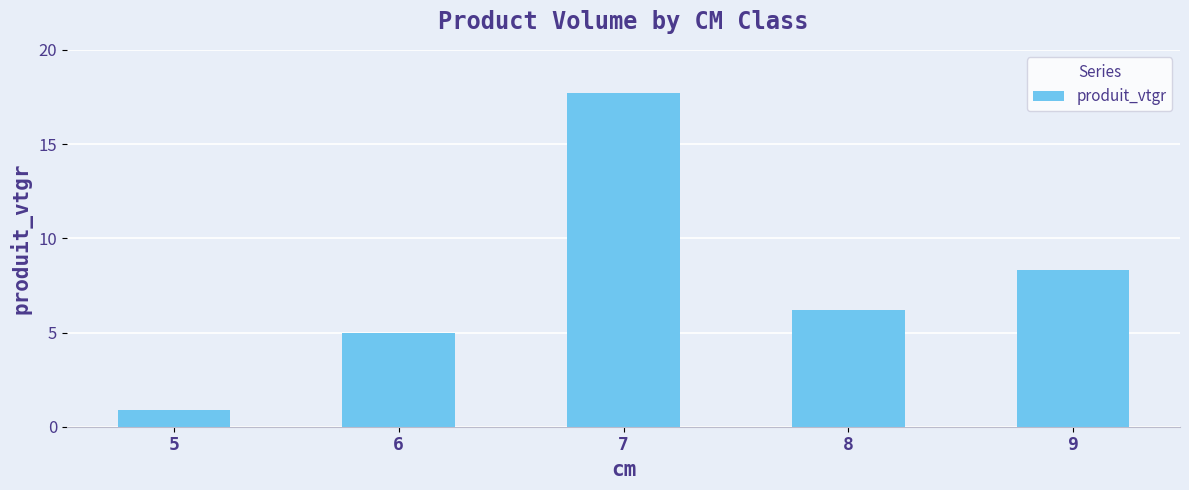

True or false: the data shows 0.9 at 5.

True